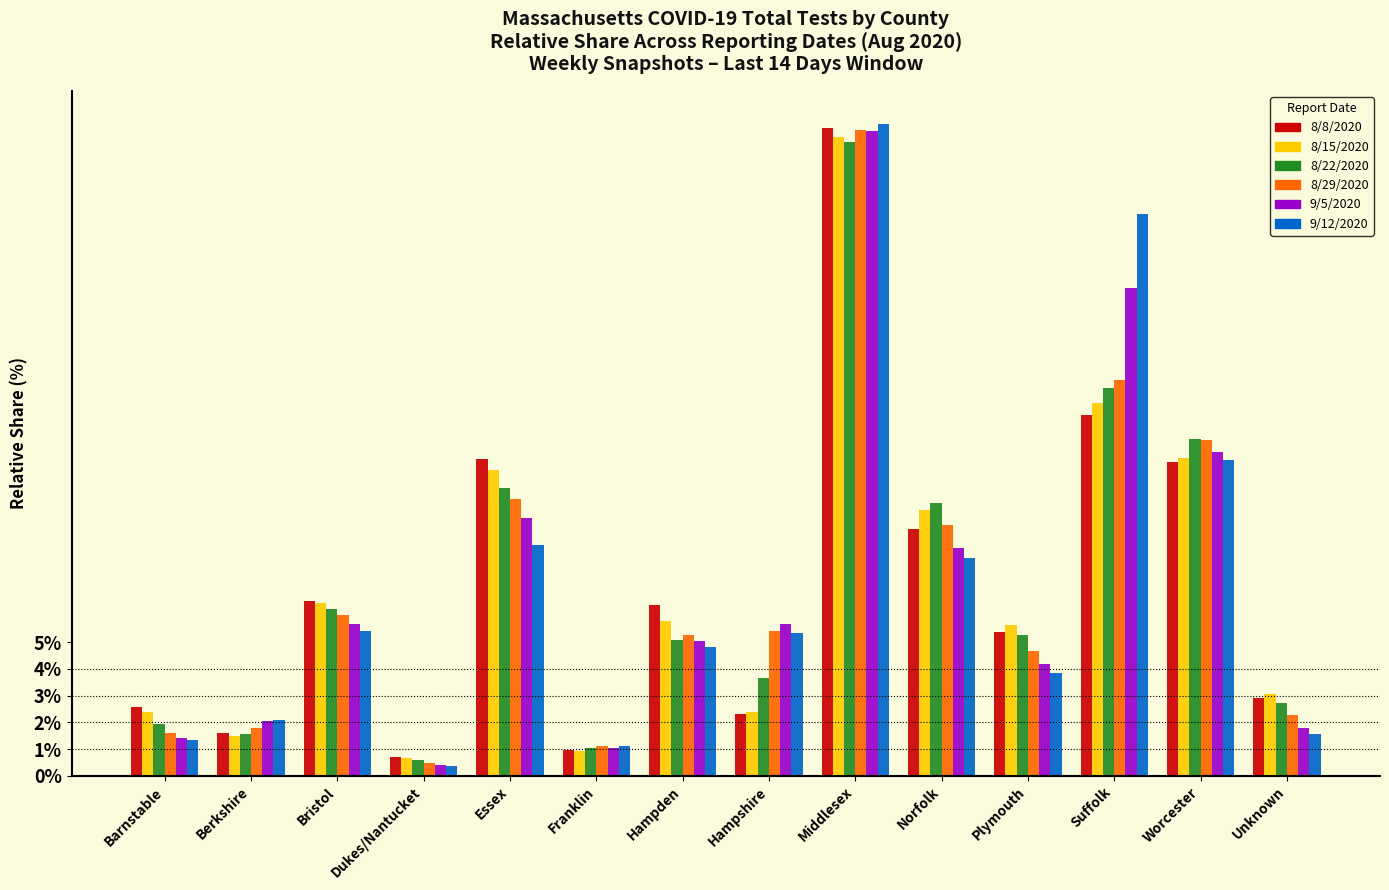

What is the average value of the 8/22/2020 series?

7.1